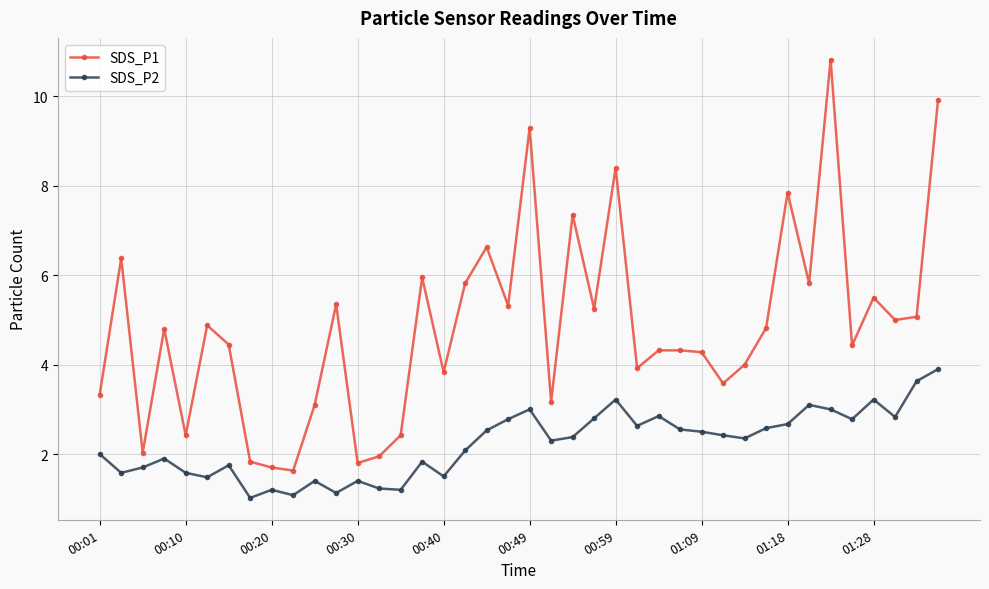

Rank the series by their maximum value, from lowest to highest.

SDS_P2, SDS_P1